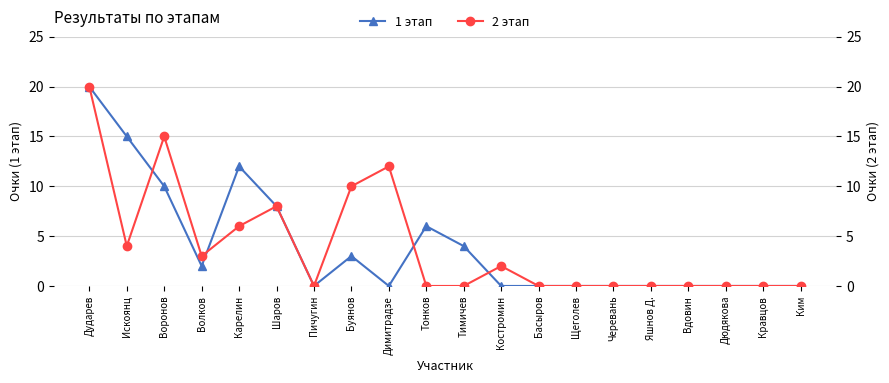

Count the 1 этап values in the range 0 to 8.

16